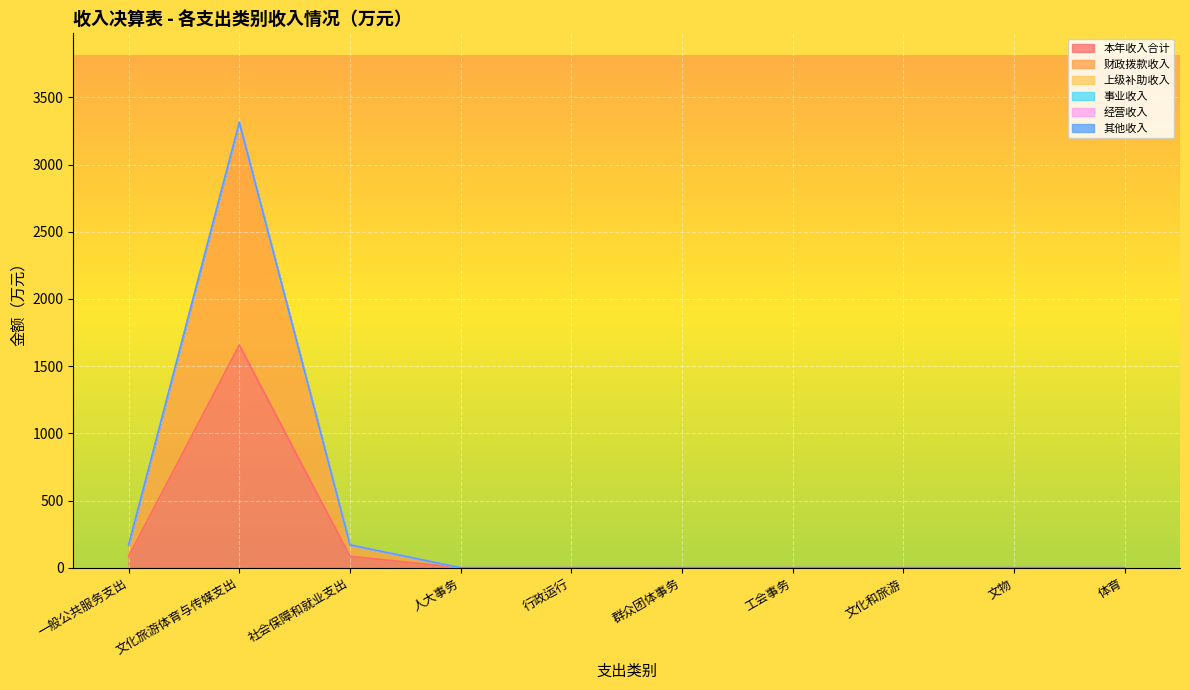

At which category is the sum across all series the highest?

文化旅游体育与传媒支出